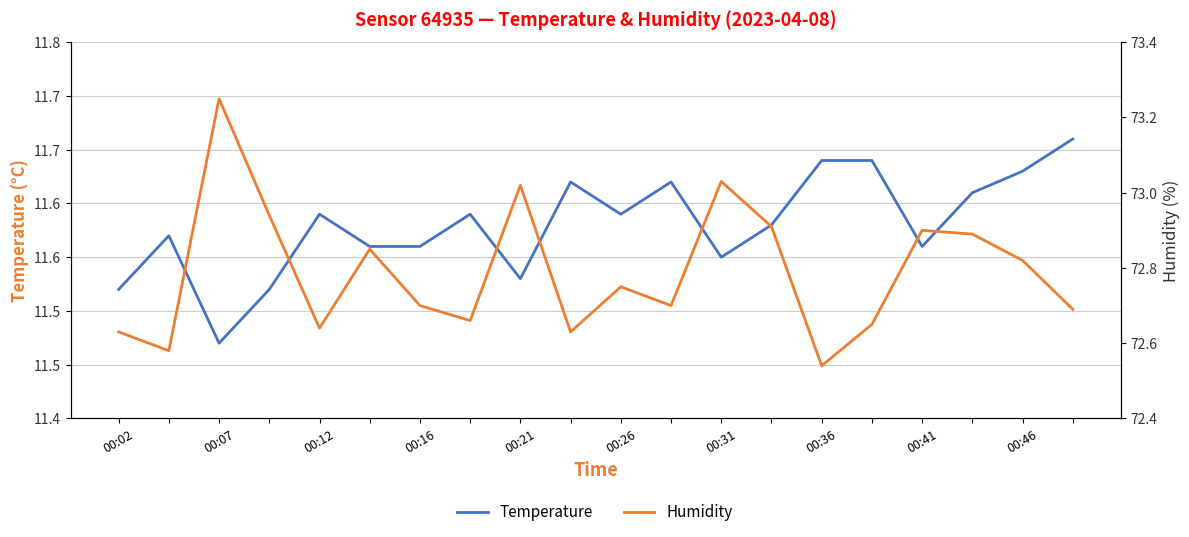

What is the difference between the second highest and second lowest values in the Temperature series?

0.1